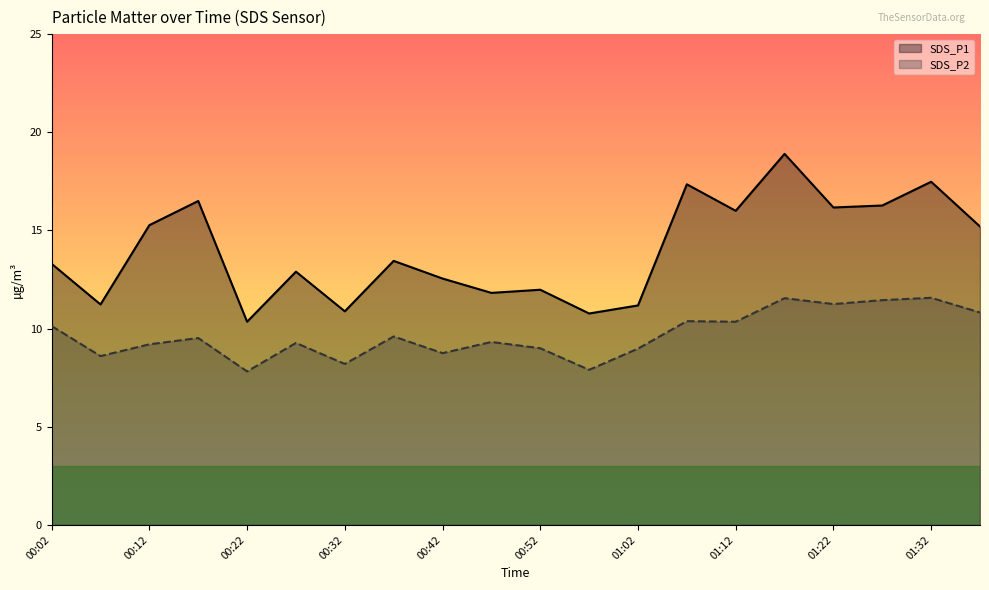

How many lines are shown in the chart?

2